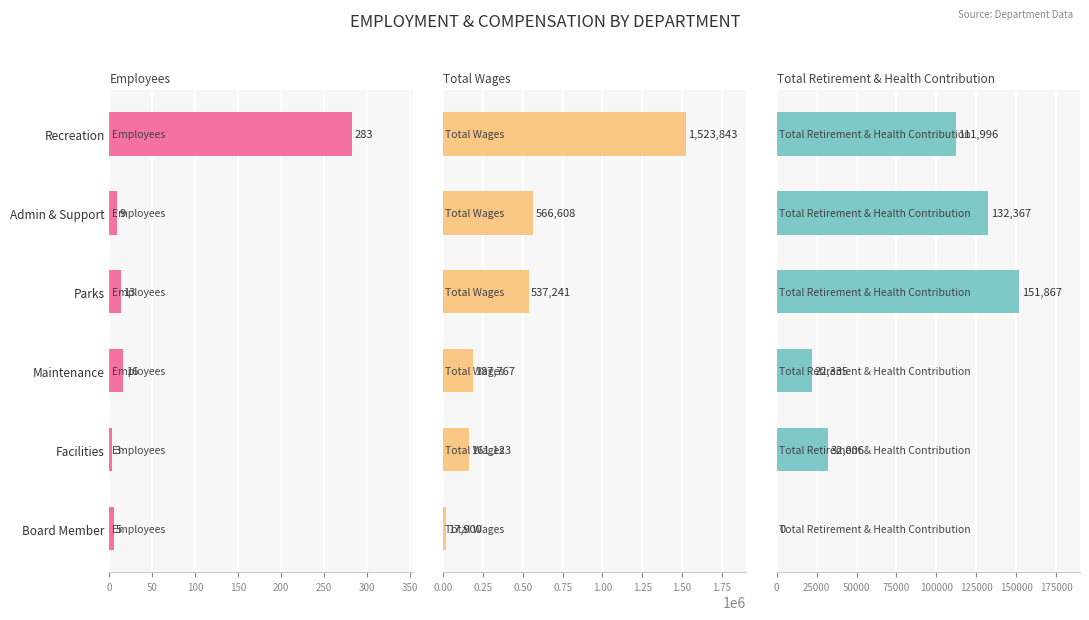

What are all the series names shown in the legend?

Employees, Total Wages, Total Retirement & Health Contribution